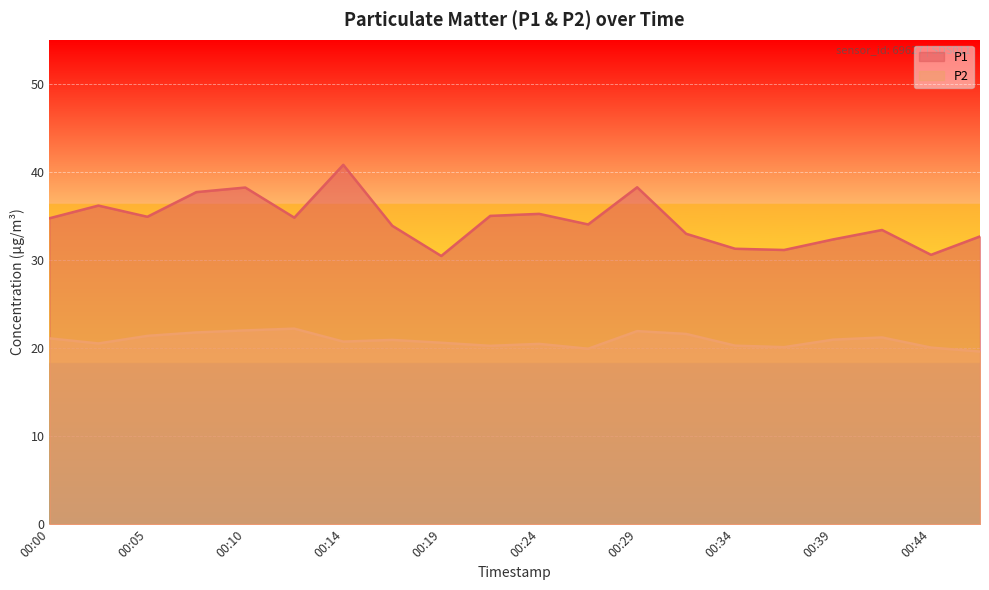

At which category is the sum across all series the highest?

00:14